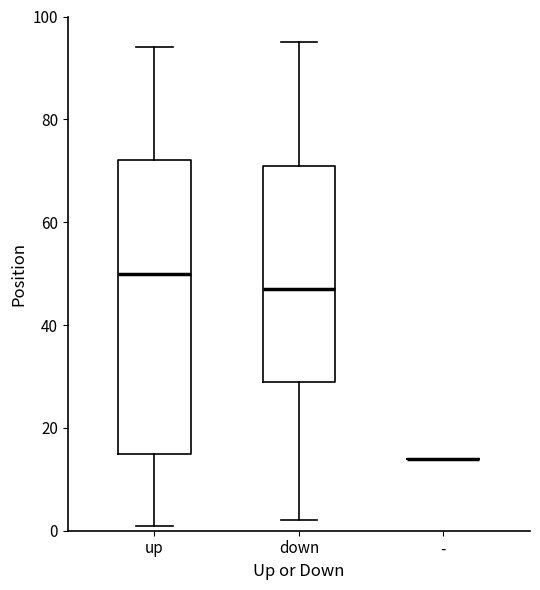

Reading left to right, read every box against the y-axis: the position of its median line, the range the box covers, and the ends of its whiskers. The values are not printed on the chart, so give them approximately, as read against the axis.

up: median 50, box 16 to 72, whiskers 2 to 94
down: median 48, box 30 to 72, whiskers 2 to 96
-: box collapsed to a line at 14, whiskers 14 to 14